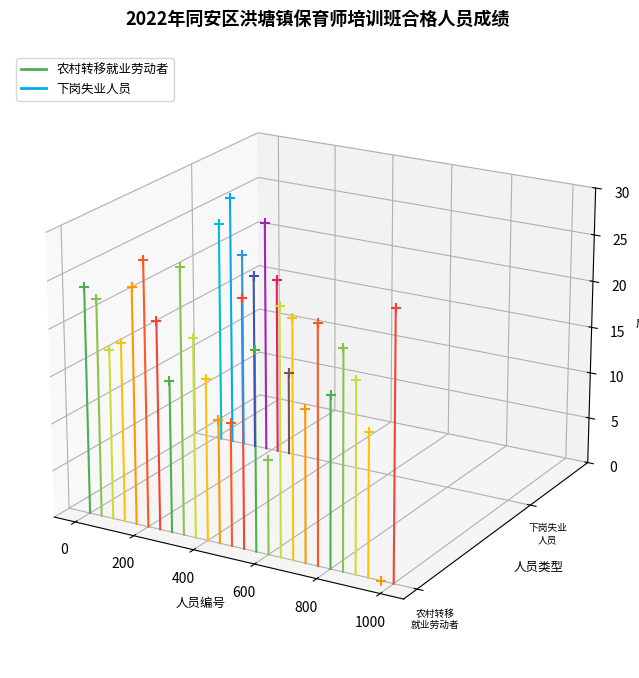

Which series has the largest Y range (max minus min)?

农村转移就业劳动者